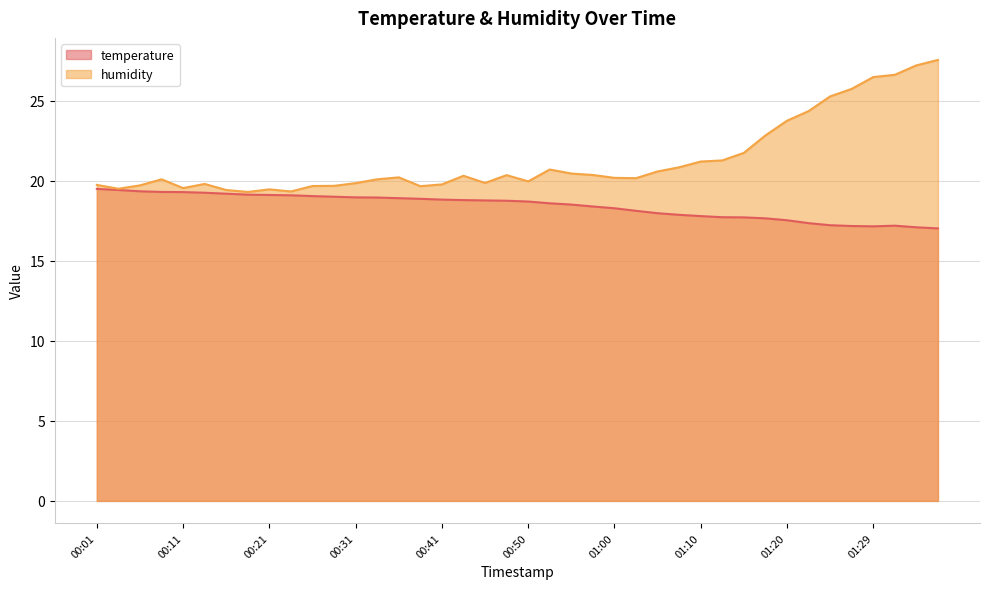

True or false: humidity has more than 2 points higher than both neighbors.

True